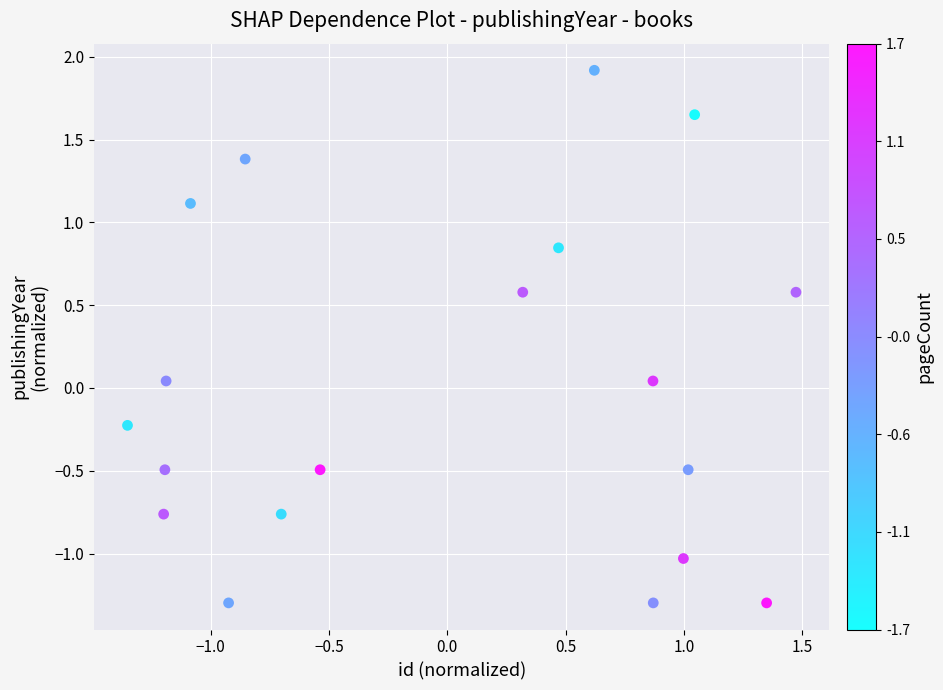

What is the range of X values (max minus min)?

2.8